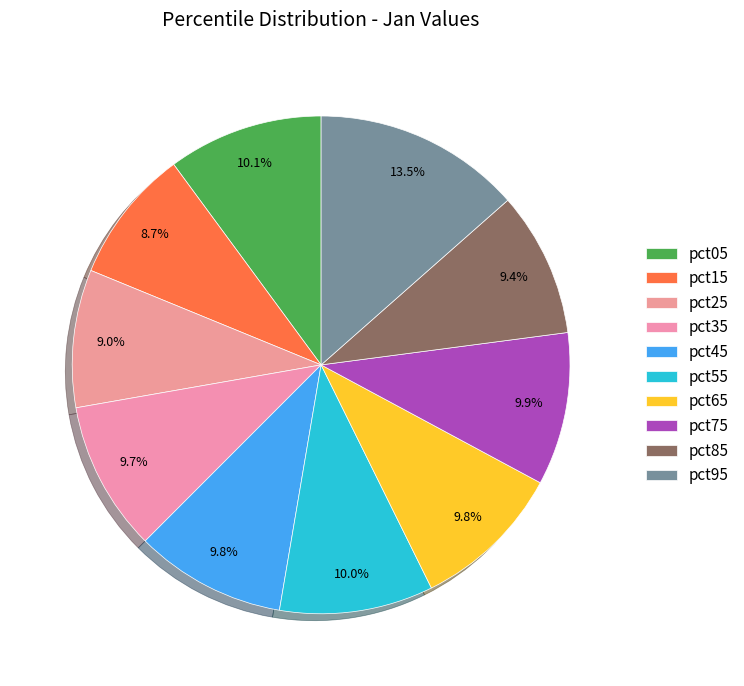

How many slices are in this pie chart?

10